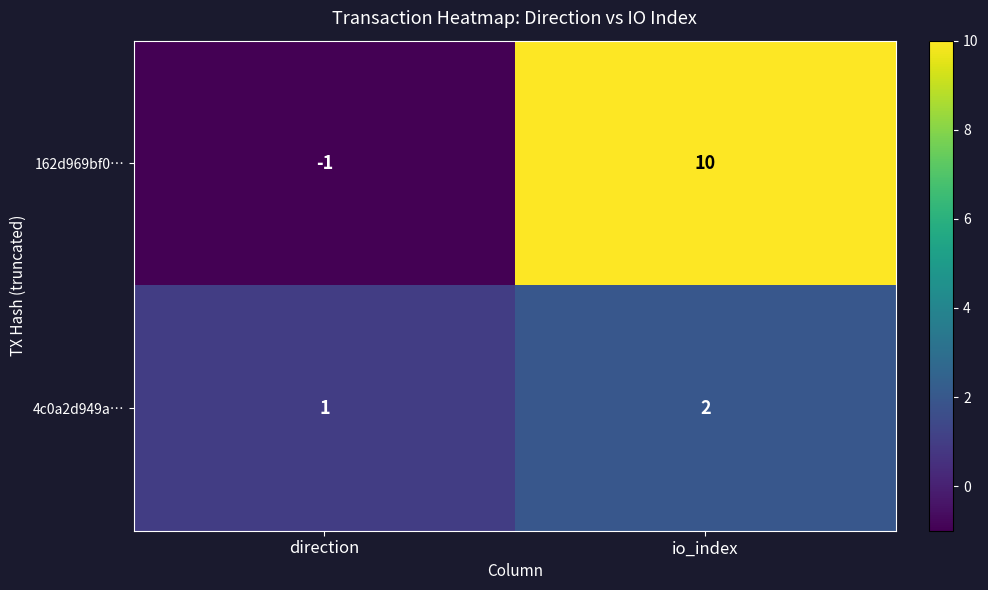

Reading right to left, transcribe all the data shown in this chart.

162d969bf0…: 10	-1
4c0a2d949a…: 2	1